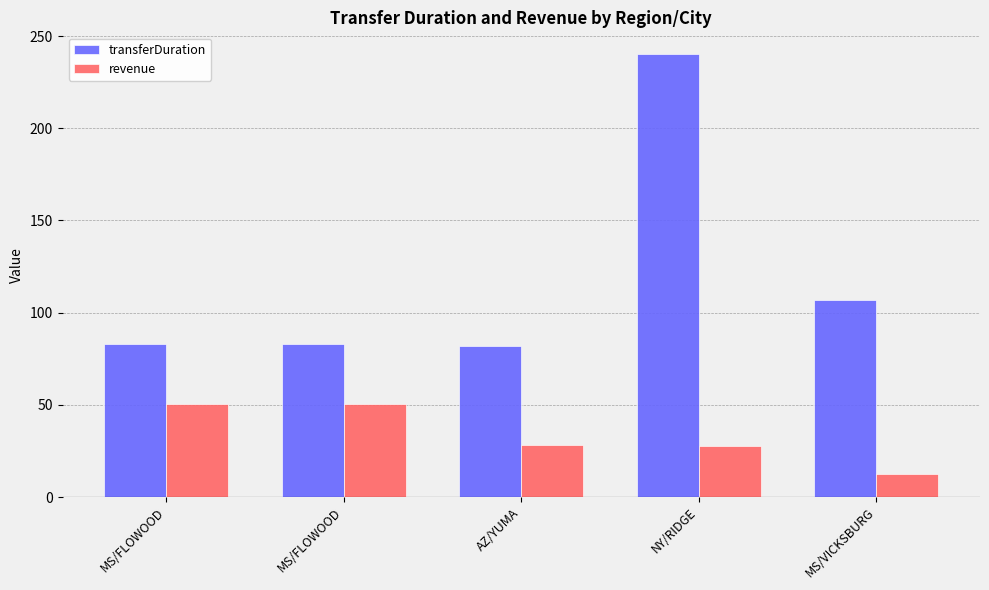

What are all the series names shown in the legend?

transferDuration, revenue